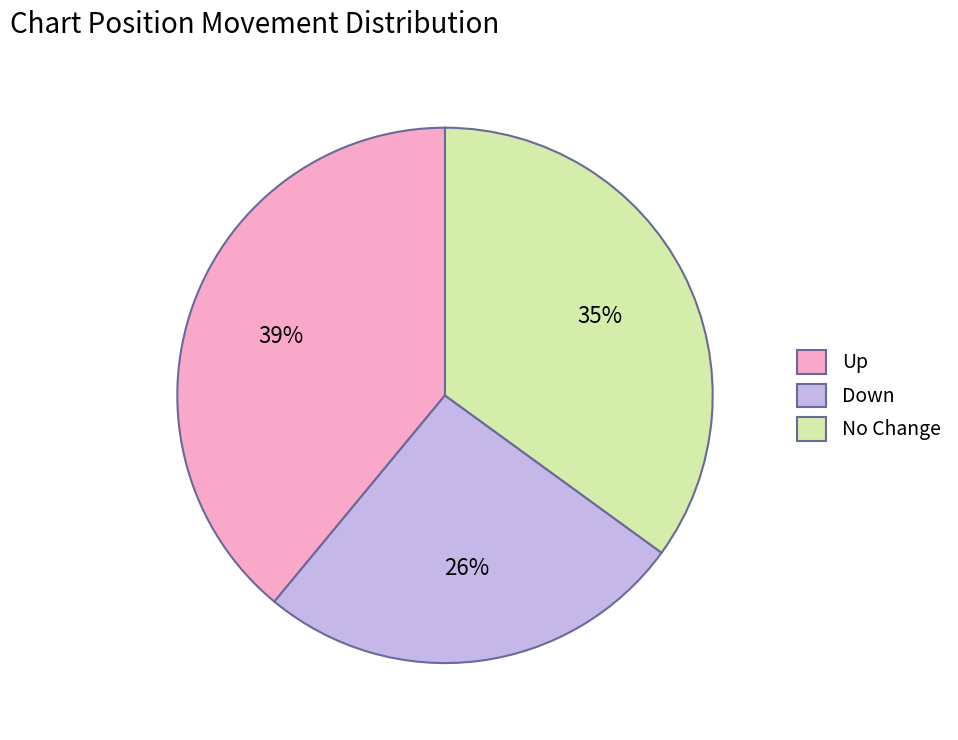

What is the largest slice in the pie chart?

Up